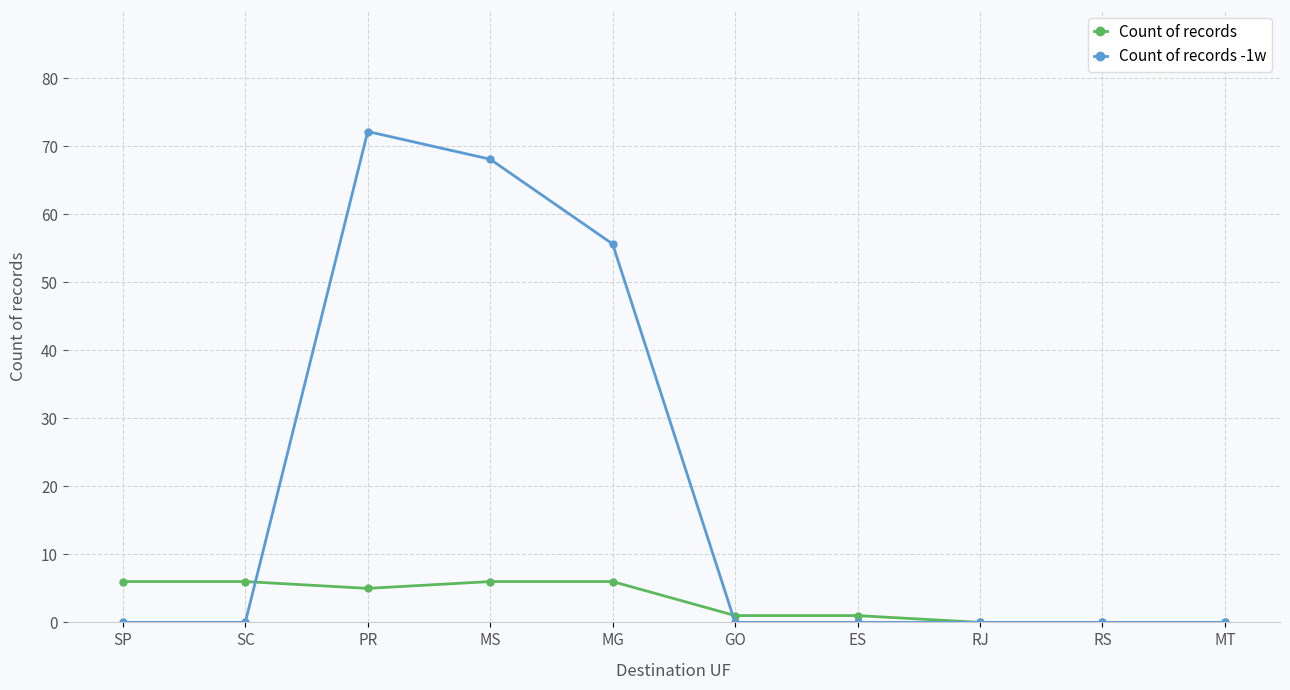

At which category is the sum across all series the highest?

PR